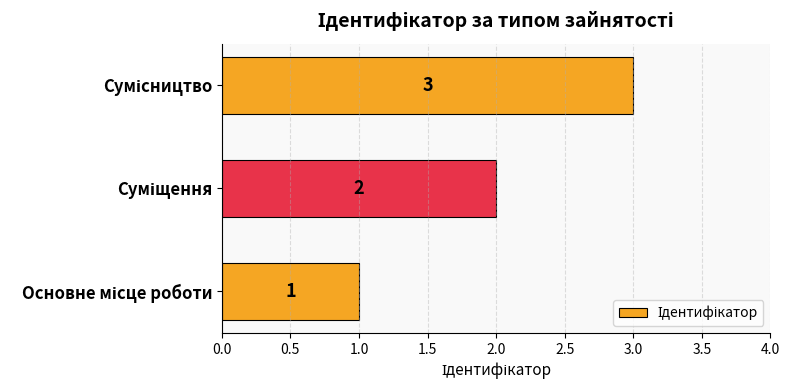

Count the values in the range 1 to 3.

3